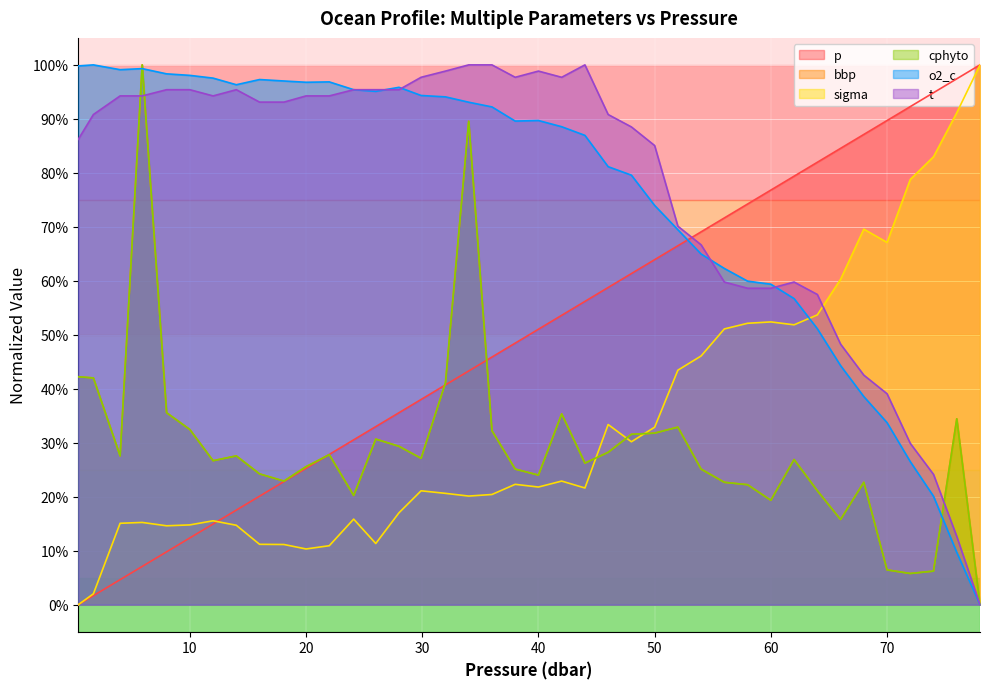

Where is o2_c nearest to the value 0?

78.0